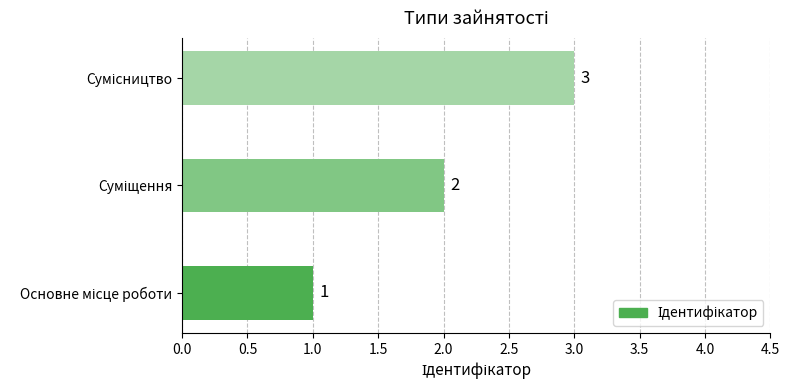

What is the greatest value displayed?

3